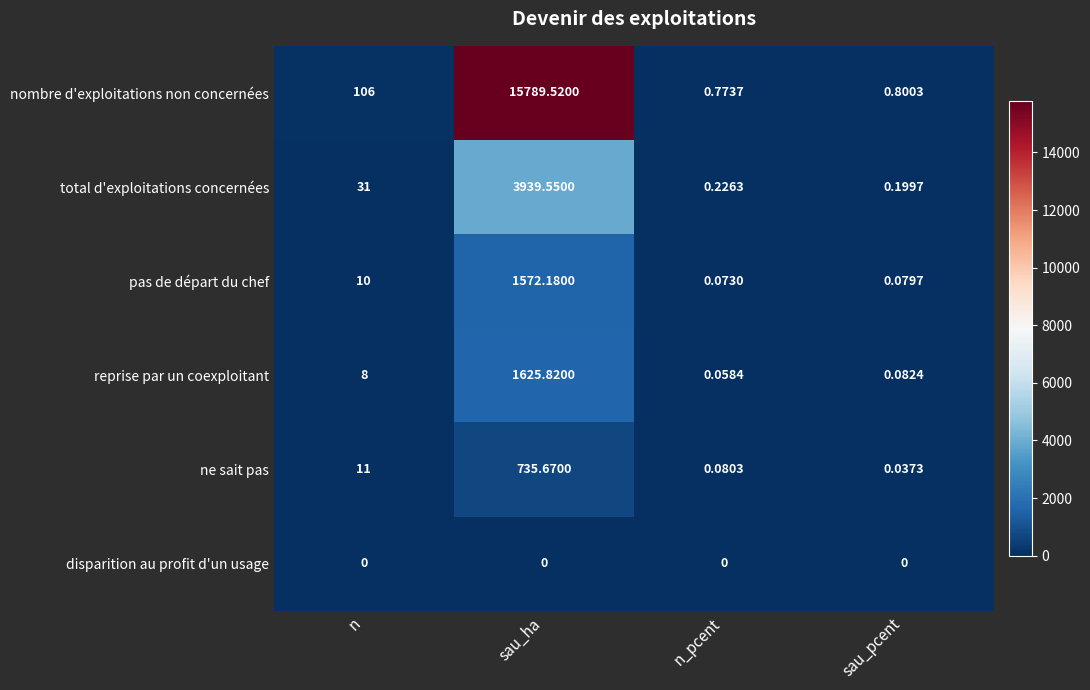

Count the number of data series in this chart.

6